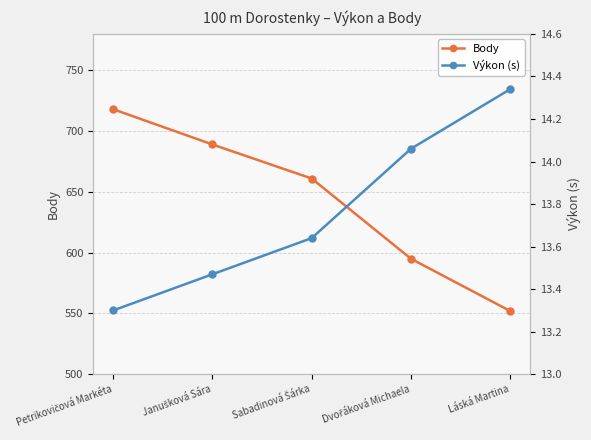

How many Body values are between 595 and 689?

3